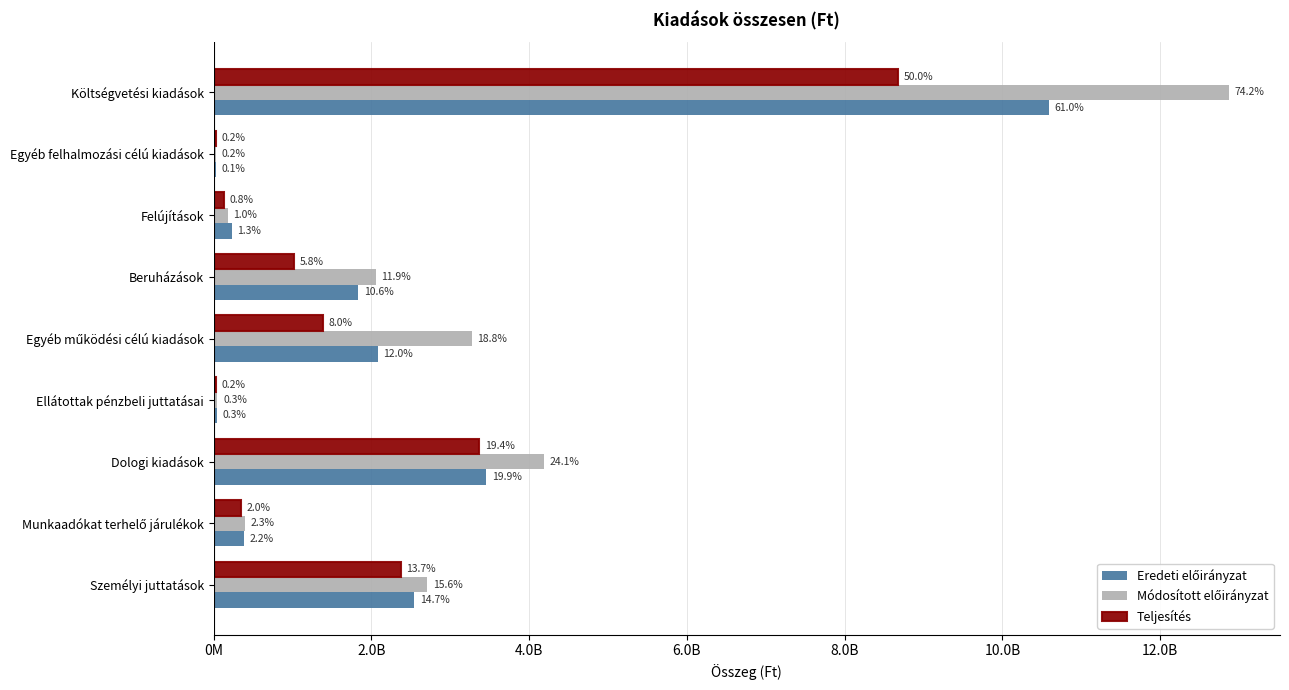

At how many categories does at least one series exceed 4028387443?

2